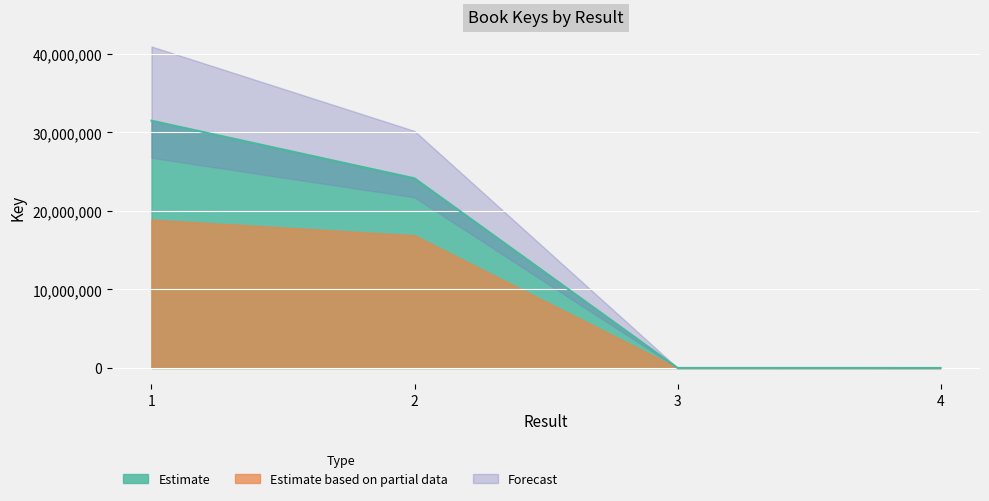

Which category has the highest value across all series?

1